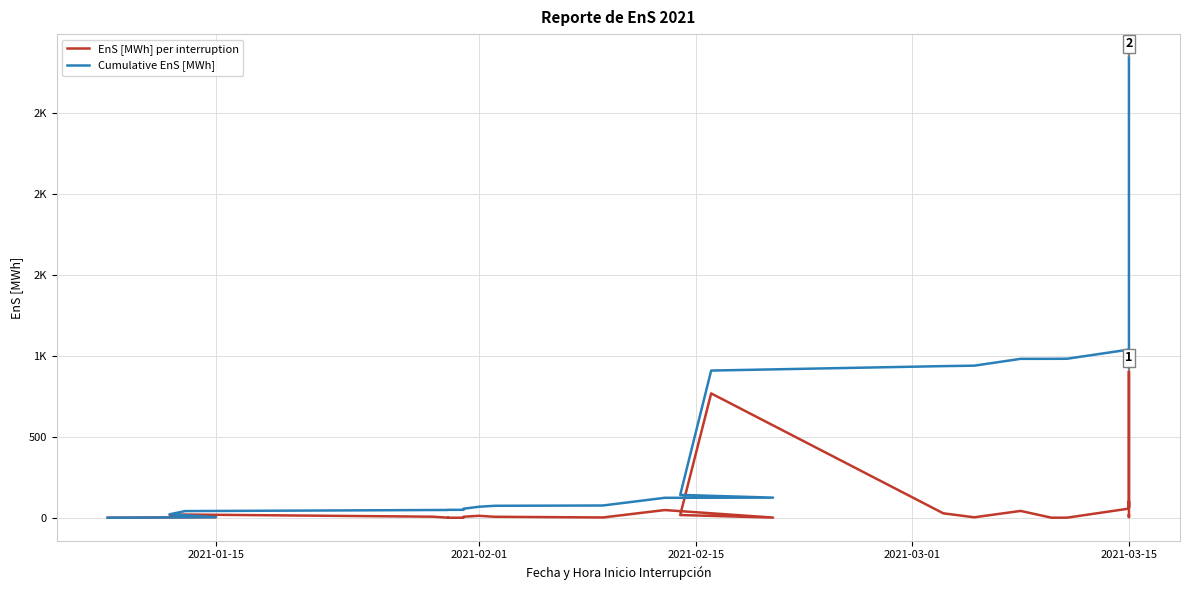

Is this an area chart (filled region under the line)?

No